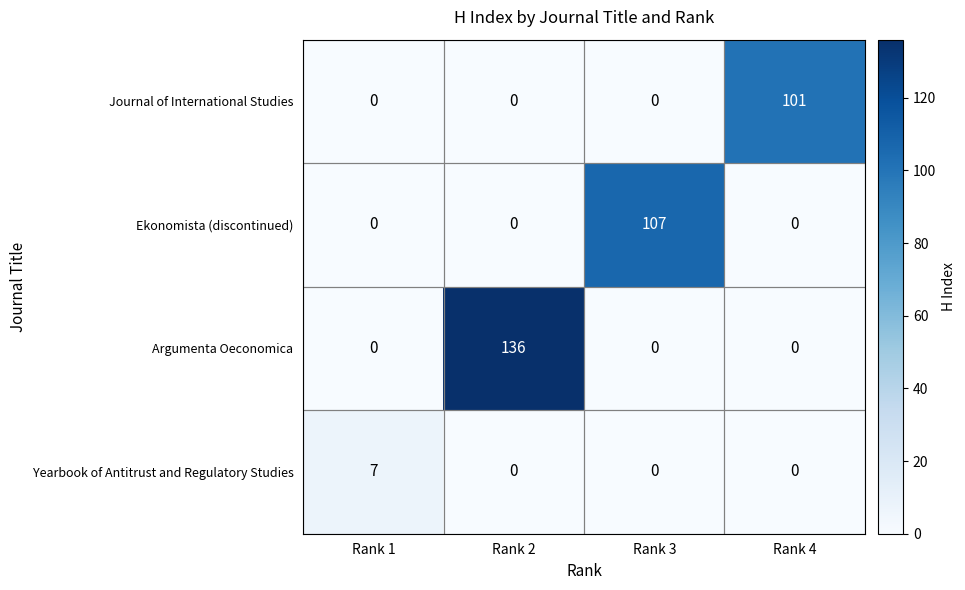

What is the sum of all Argumenta Oeconomica values?

136